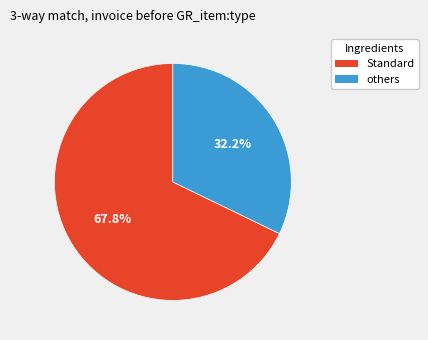

Does any single category account for the majority?

Yes